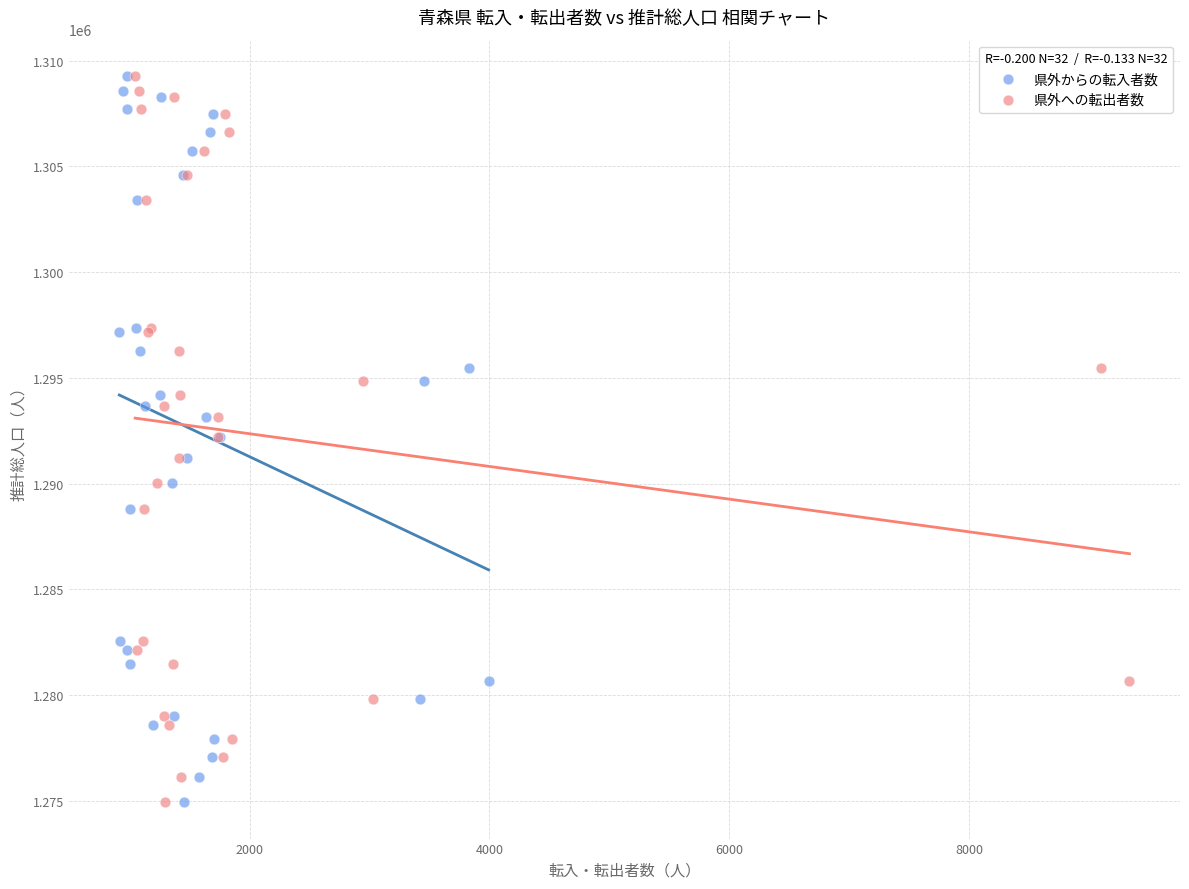

What are all the series names shown in the legend?

県外からの転入者数, 県外への転出者数